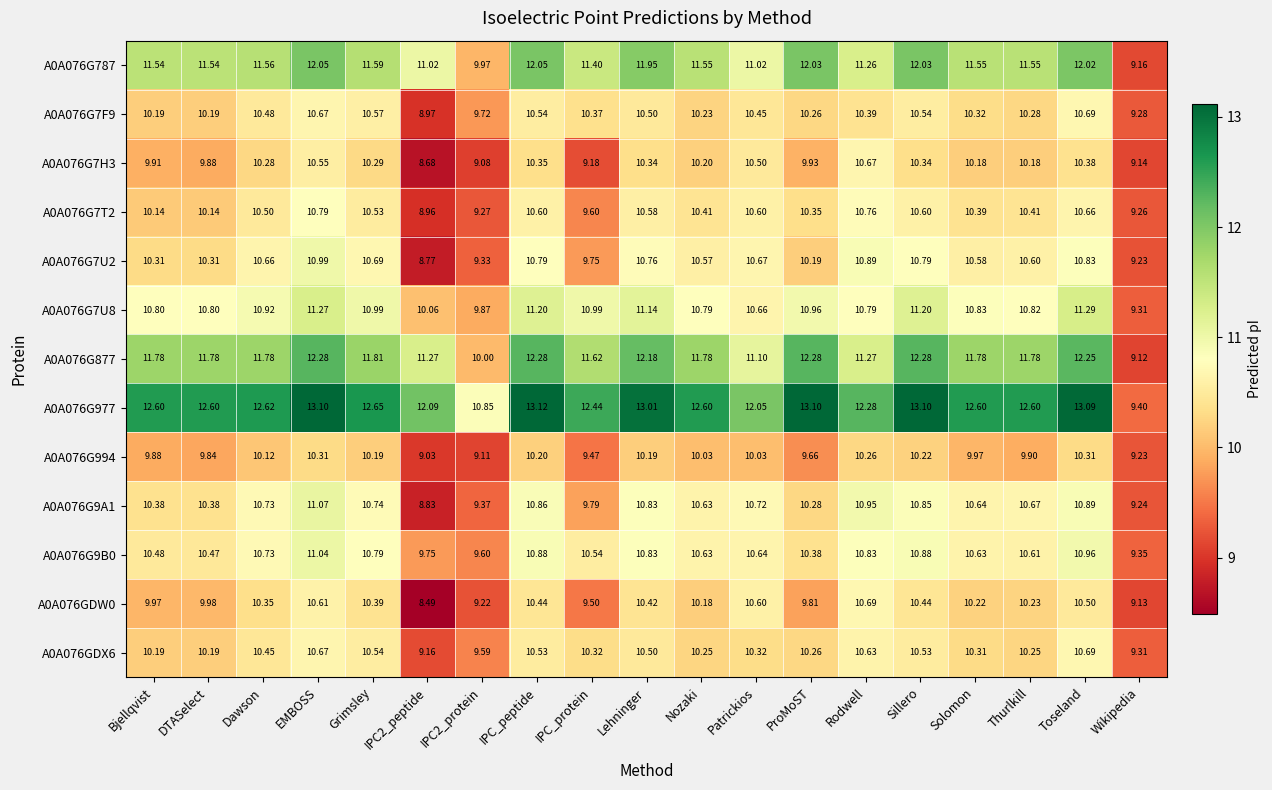

At which label does A0A076GDX6 first exceed 10?

Bjellqvist